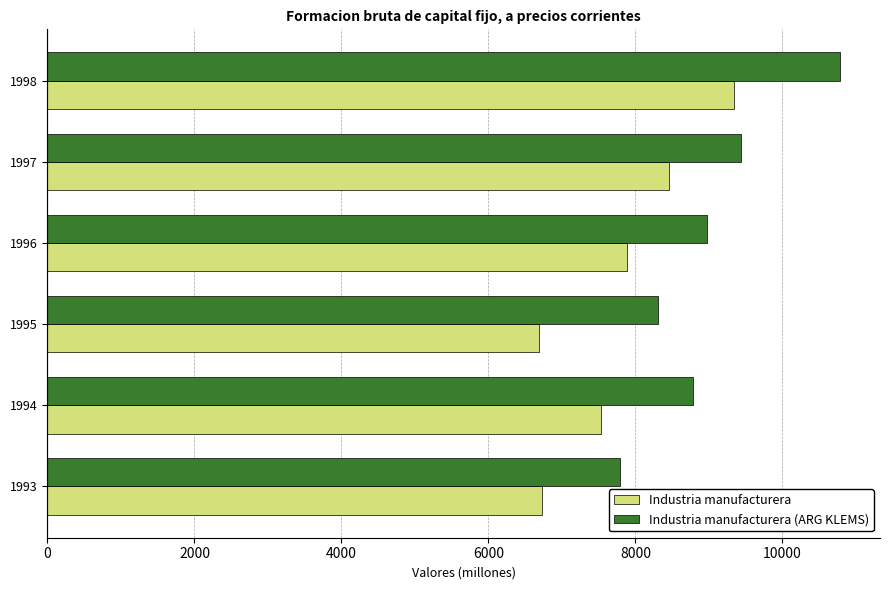

Is it true that Industria manufacturera (ARG KLEMS) equals 3168.0 at 1996?

False